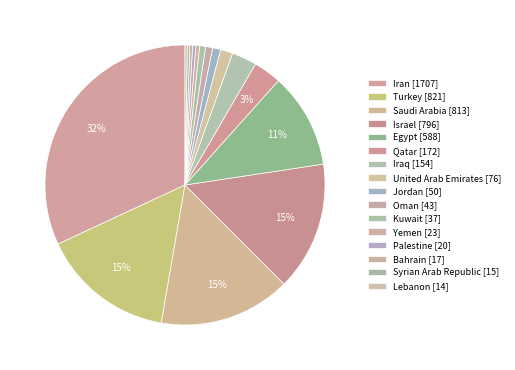

Does Oman represent more than half of the total?

No